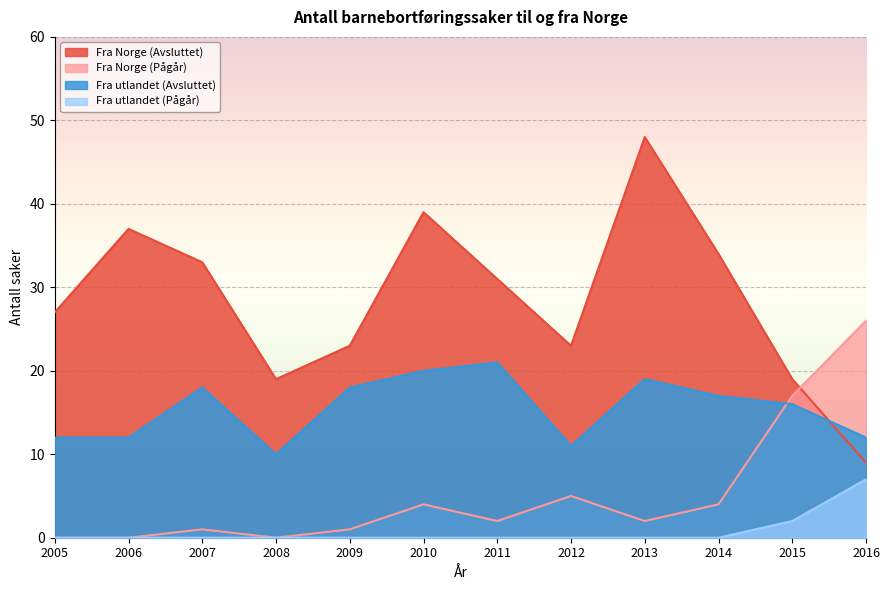

The value of Fra Norge (Avsluttet) at 2011 is 15. True or false?

False